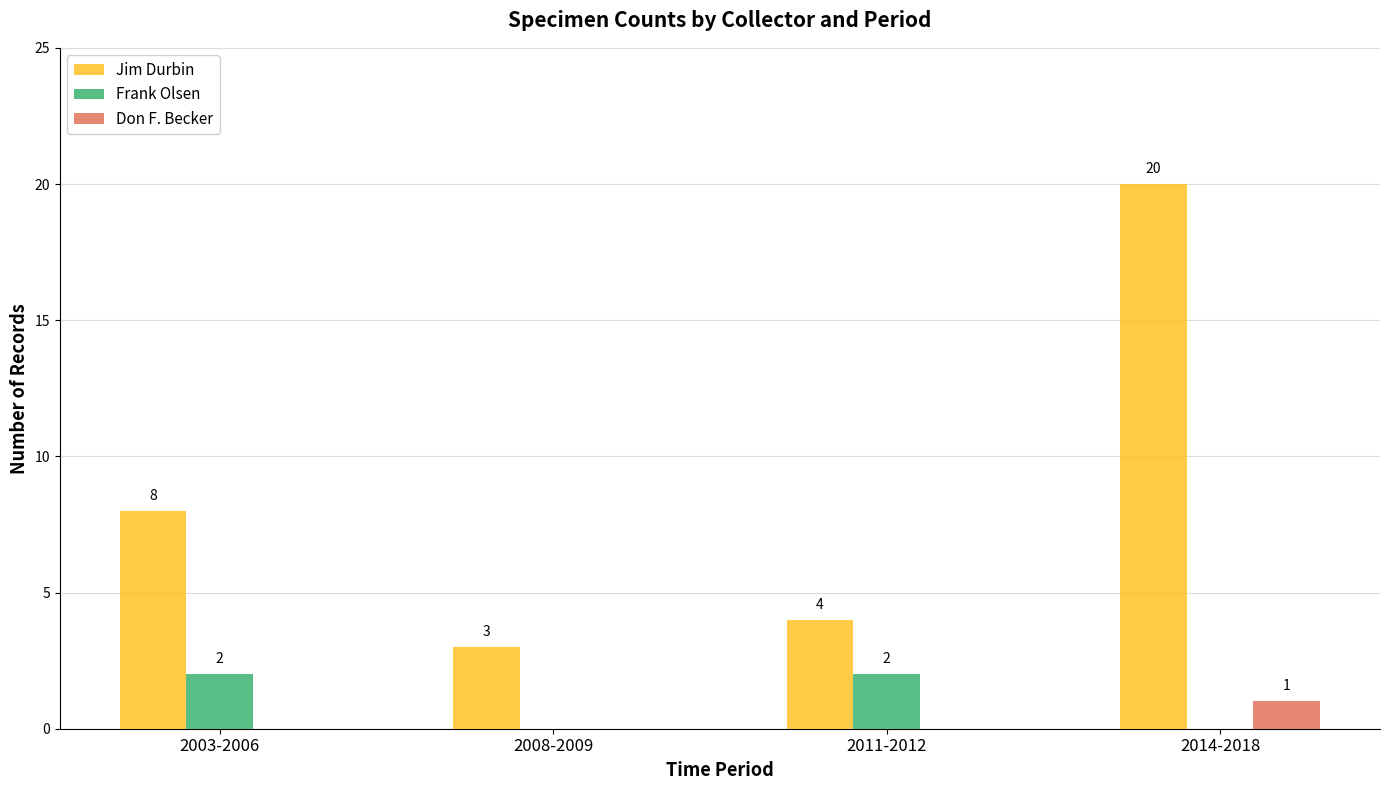

What is the sum of all Frank Olsen values?

4